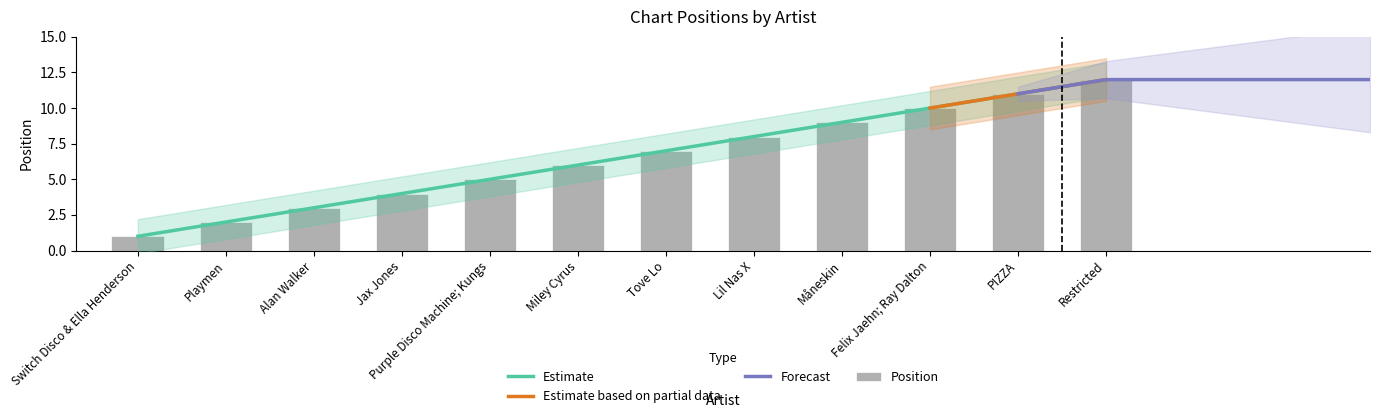

Rank the categories by value from lowest to highest.

Switch Disco & Ella Henderson, Playmen, Alan Walker, Jax Jones, Purple Disco Machine; Kungs, Miley Cyrus, Tove Lo, Lil Nas X, Måneskin, Felix Jaehn; Ray Dalton, PIZZA, Restricted